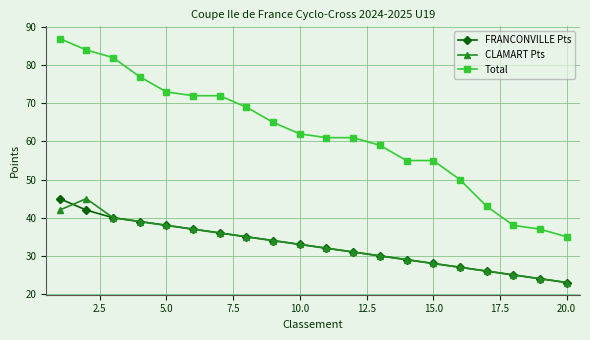

True or false: CLAMART Pts and Total intersect in this chart.

False